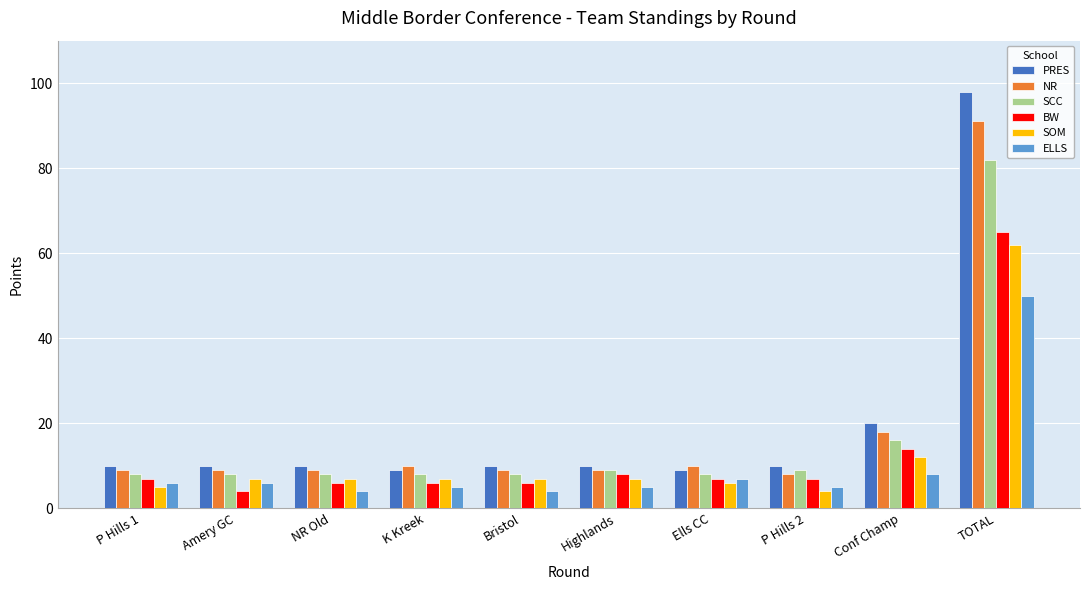

Reading left to right, transcribe all the data shown in this chart.

PRES: 10	10	10	9	10	10	9	10	20	98
NR: 9	9	9	10	9	9	10	8	18	91
SCC: 8	8	8	8	8	9	8	9	16	82
BW: 7	4	6	6	6	8	7	7	14	65
SOM: 5	7	7	7	7	7	6	4	12	62
ELLS: 6	6	4	5	4	5	7	5	8	50